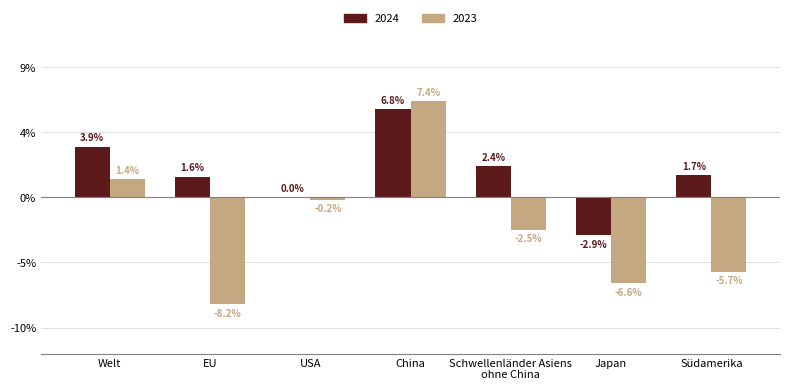

Rank the series at Schwellenländer Asiens
ohne China from lowest to highest value.

2023, 2024